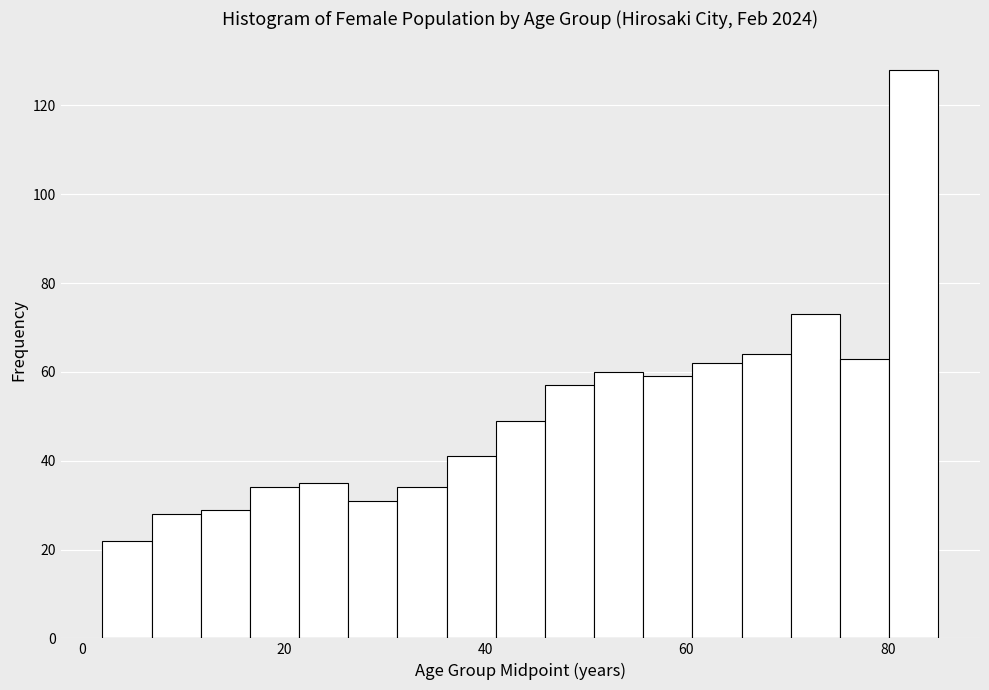

Read against the x-axis, roughly where is the centre of the tallest bar?

82